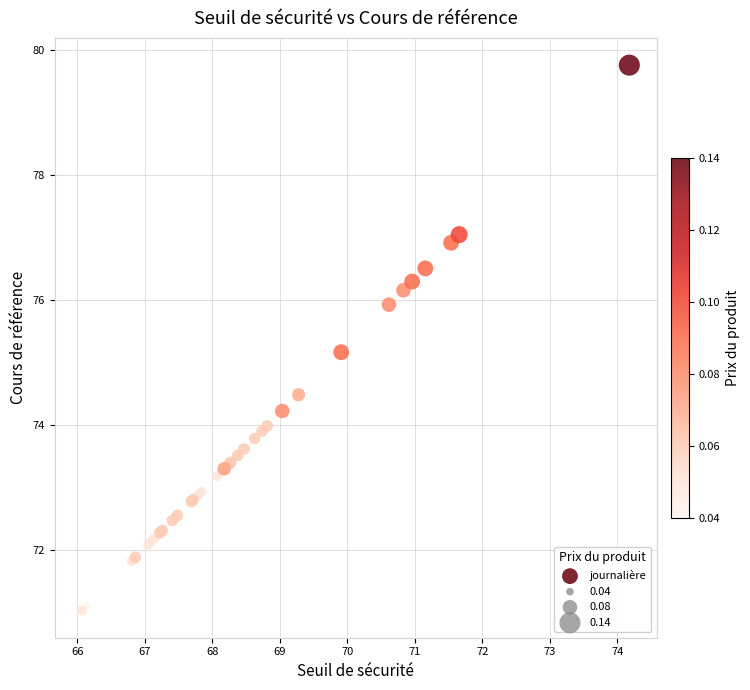

What Y value in the scatter plot is closest to 75?

75.2